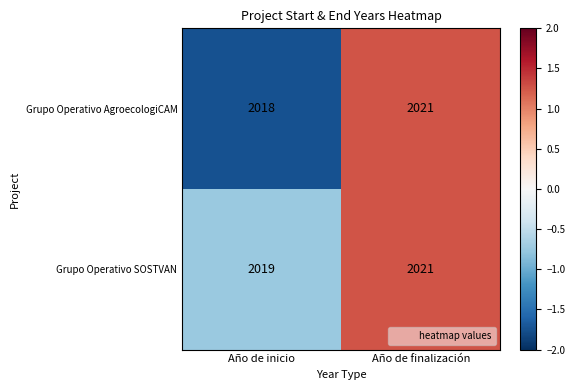

Reading right to left, list all the values displayed in this chart.

Grupo Operativo AgroecologiCAM: 2021	2018
Grupo Operativo SOSTVAN: 2021	2019